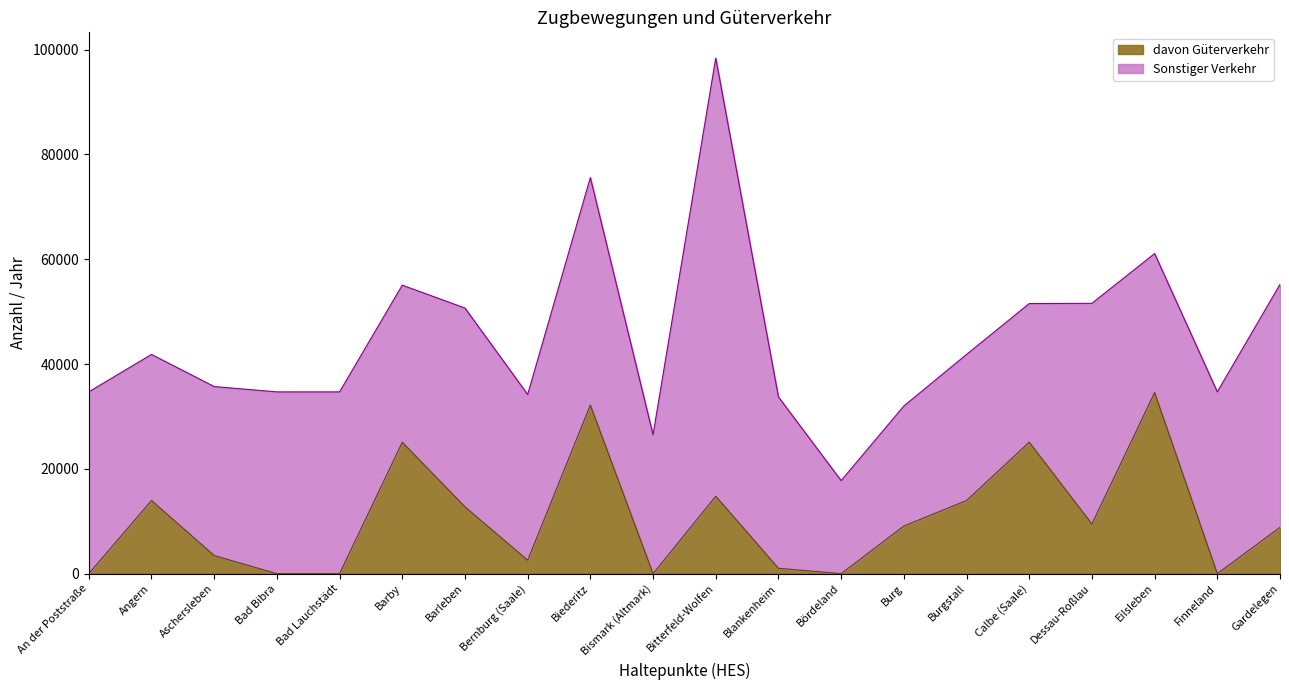

At which category is the sum across all series the highest?

Bitterfeld-Wolfen